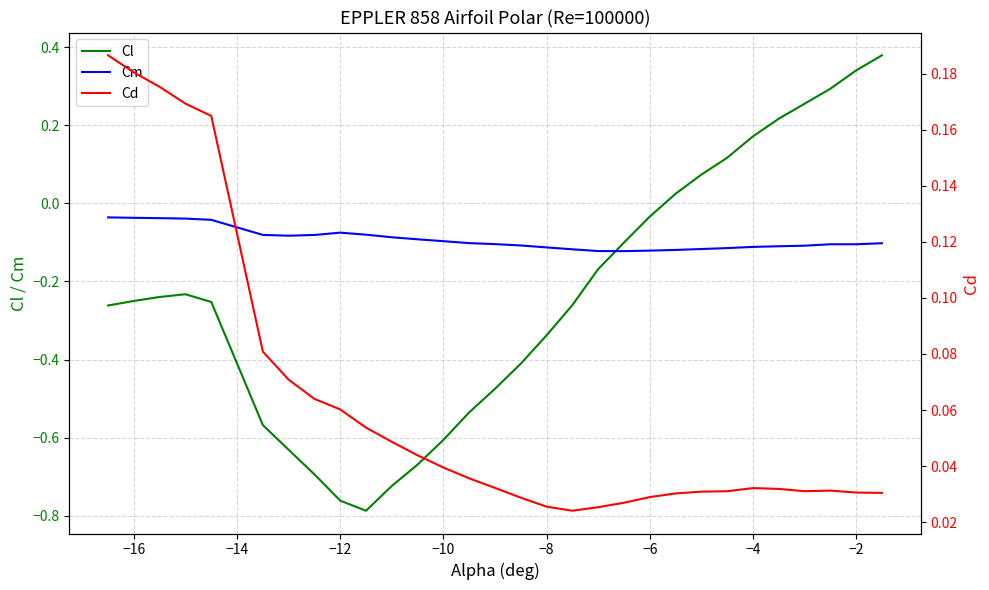

What is the average value of the Cm series?

-0.1